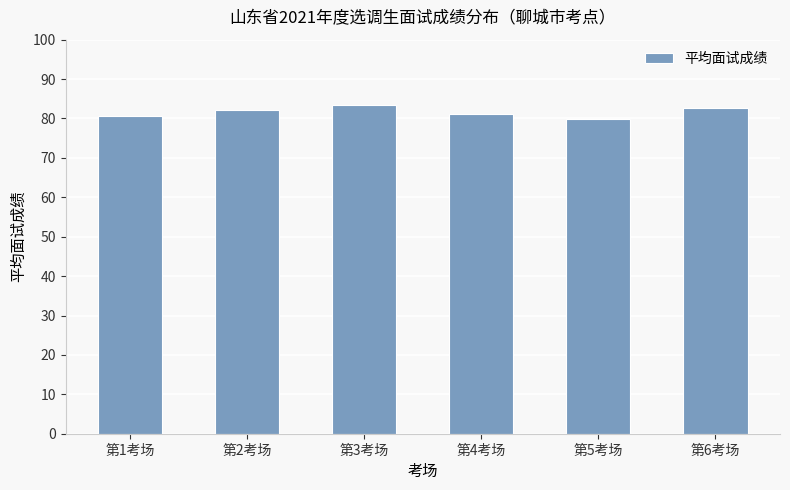

Approximately how many times larger is the value at 第6考场 compared to 第1考场?

1.0